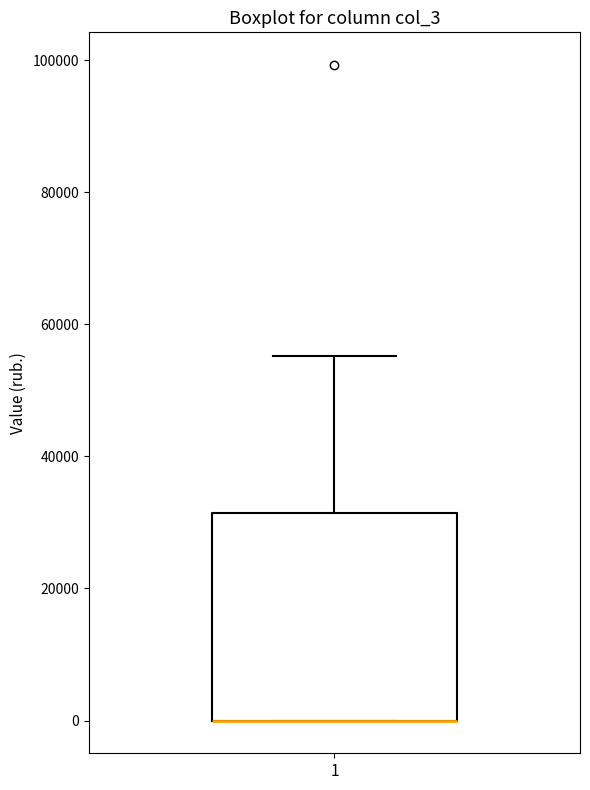

Read this box plot against the y-axis: the position of the median line, the range covered by the box, and the ends of both whiskers. The values are not printed on the chart, so give them approximately, as read against the axis.

median 0 (drawn on the box's lower edge), box 0 to 32000, whiskers 0 to 56000